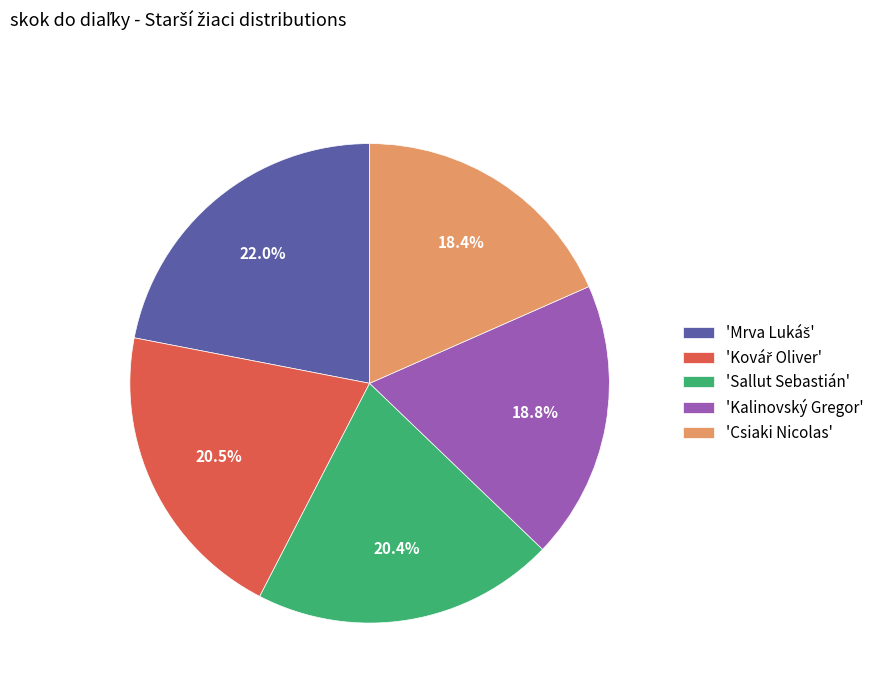

Does 'Sallut Sebastián' represent more than half of the total?

No